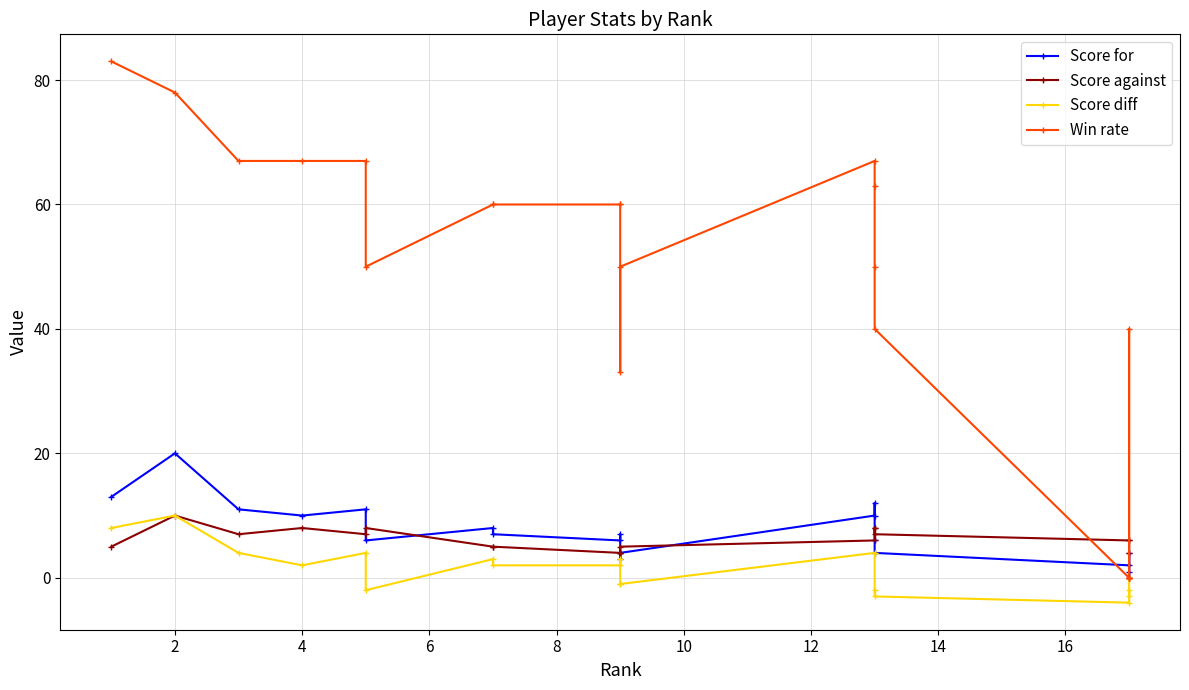

Reading right to left, what are all the values shown in this chart?

Score for: 0	1	4	2	4	6	12	10	4	3	7	6	7	8	6	11	10	11	20	13
Score against: 0	4	6	6	7	8	8	6	5	4	4	4	5	5	8	7	8	7	10	5
Score diff: 0	-3	-2	-4	-3	-2	4	4	-1	-1	3	2	2	3	-2	4	2	4	10	8
Win rate: 0	0	40	0	40	50	63	67	50	33	60	60	60	60	50	67	67	67	78	83